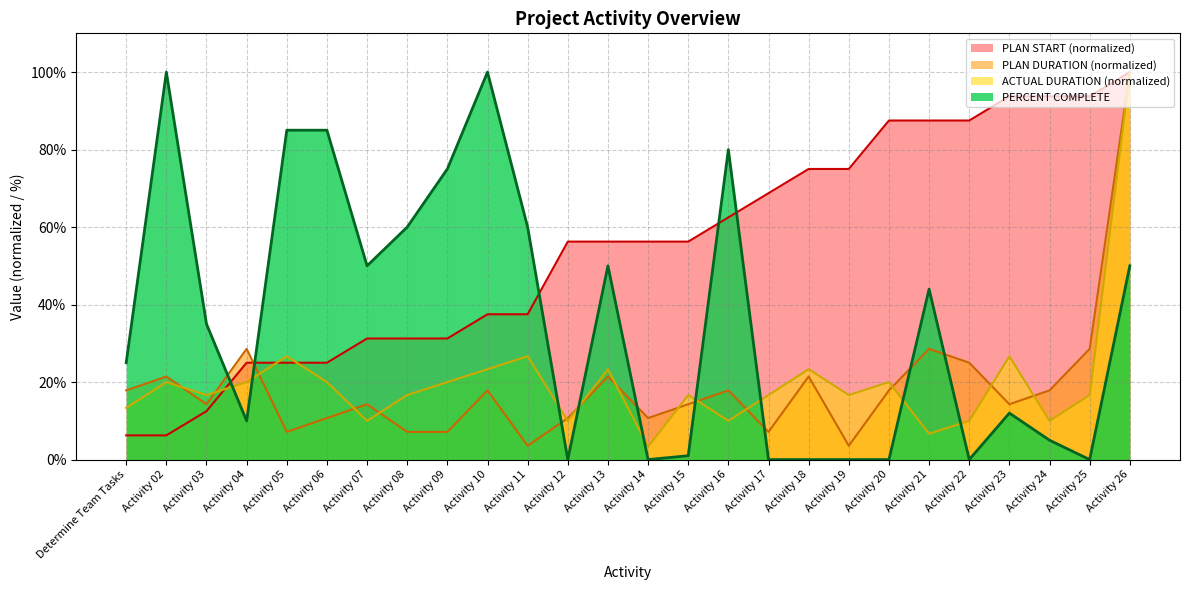

What is the average value of the PLAN DURATION series?

0.2